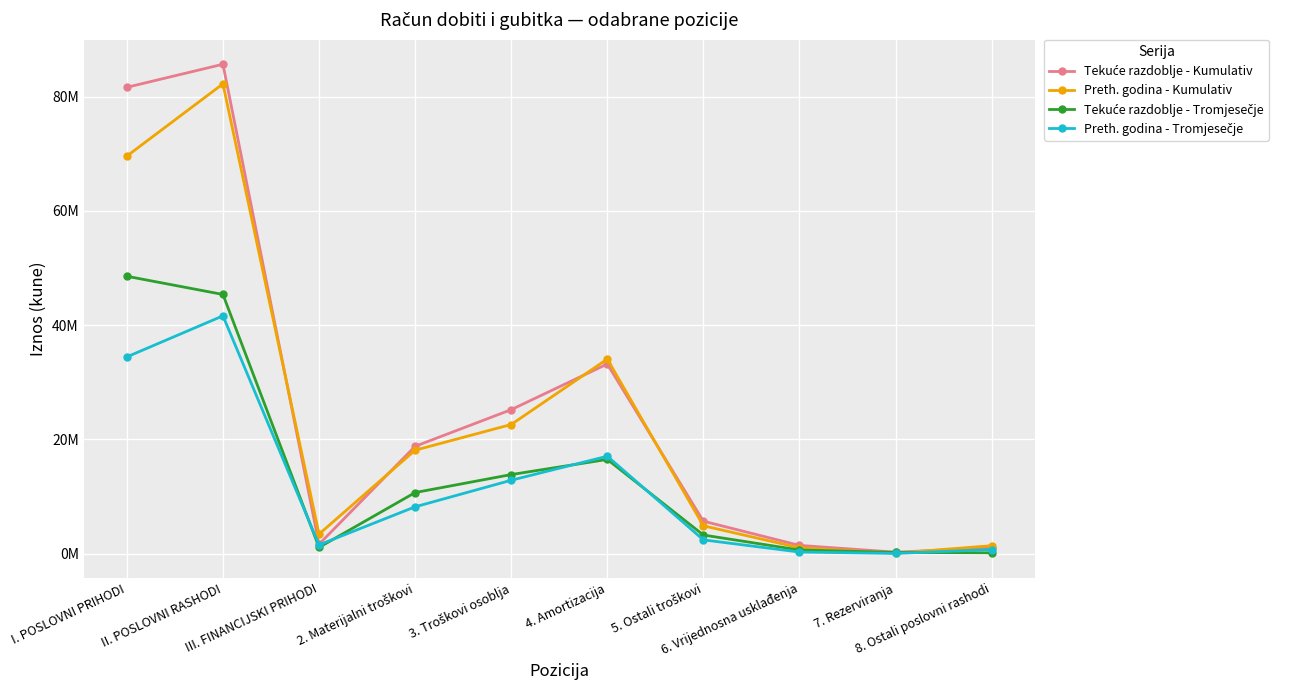

Which series changed the most between I. POSLOVNI PRIHODI and 8. Ostali poslovni rashodi?

Tekuće razdoblje - Kumulativ